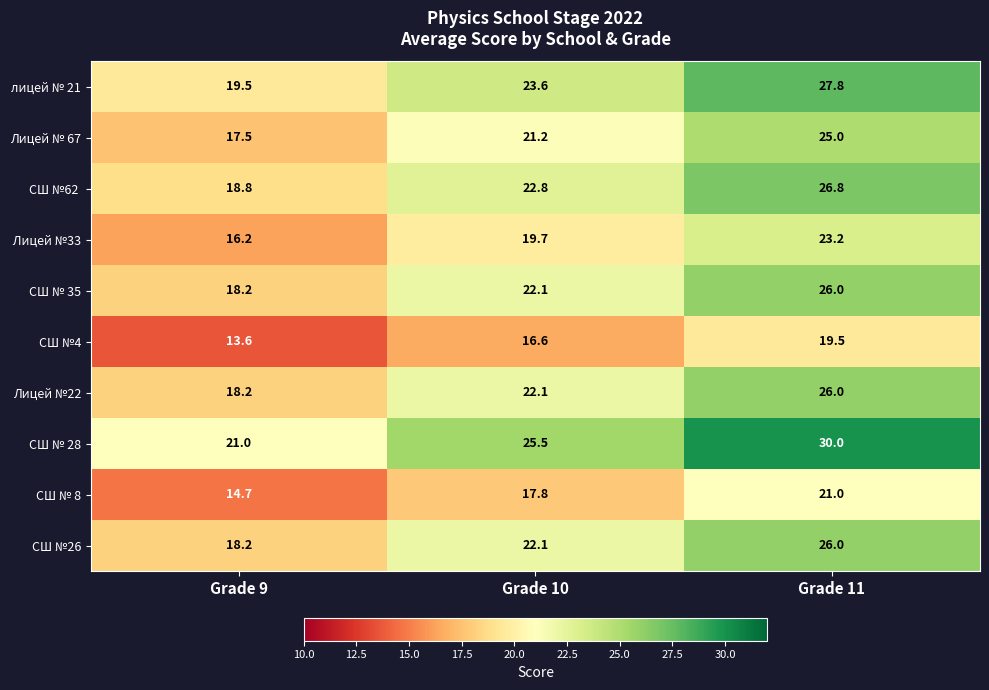

How many data points does each series have?

3